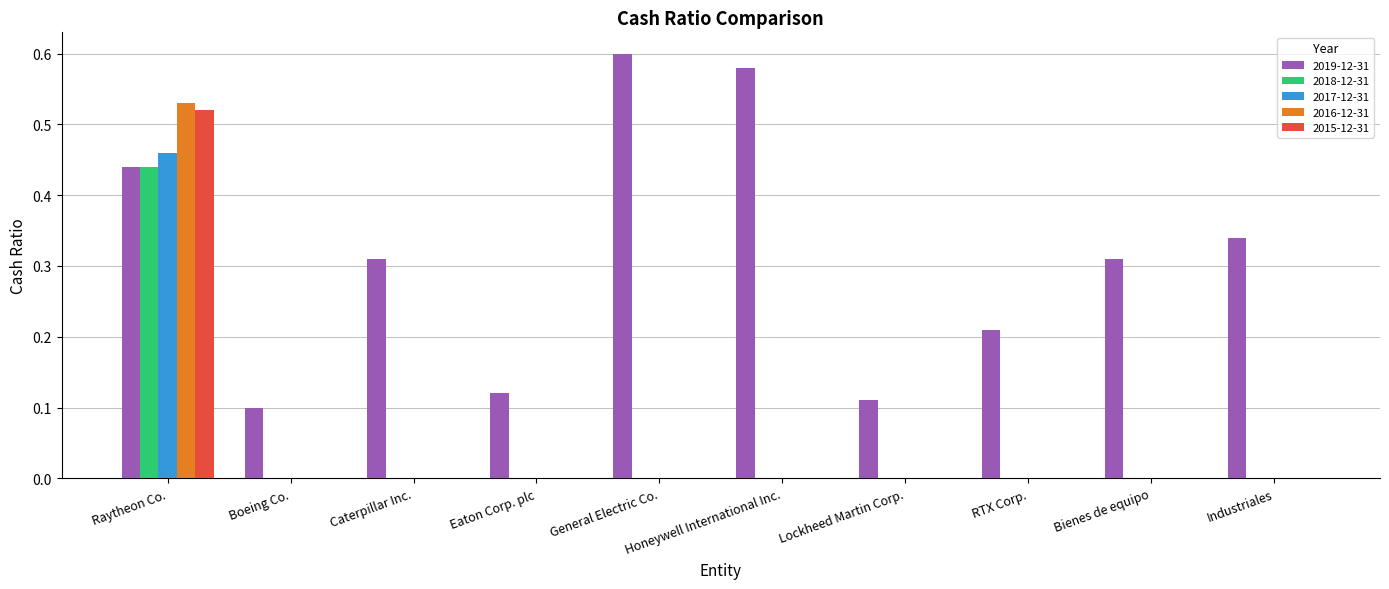

Between Lockheed Martin Corp. and RTX Corp., which series saw the biggest shift?

2019-12-31